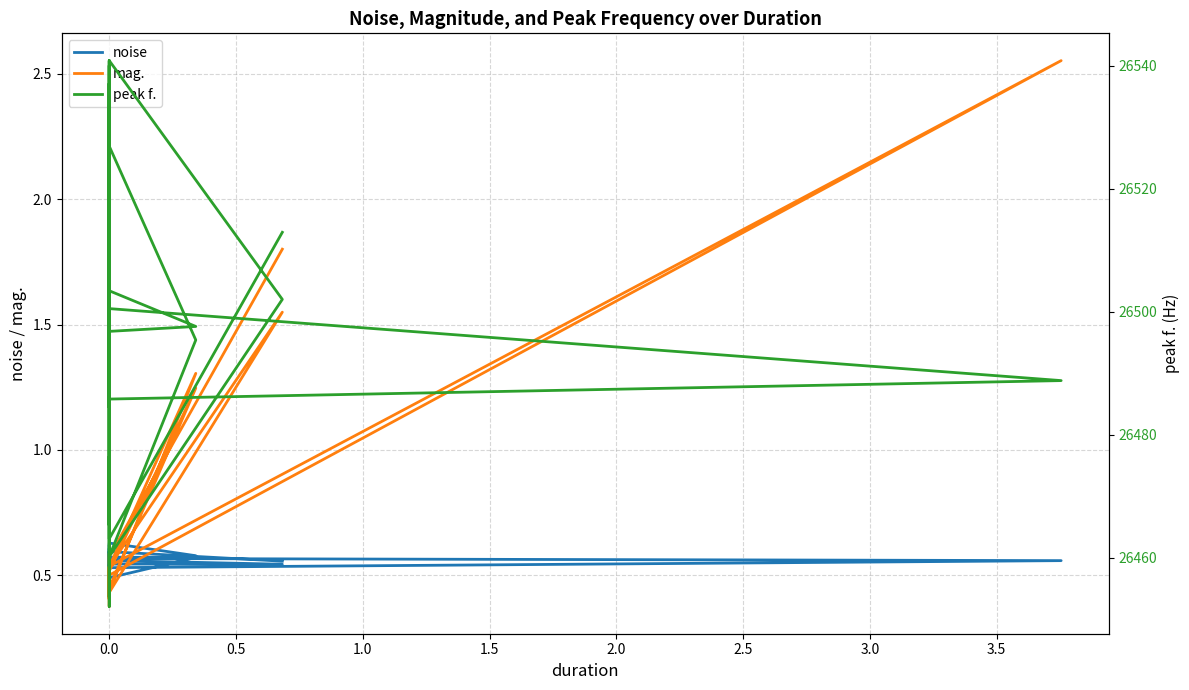

How many lines are shown in the chart?

3